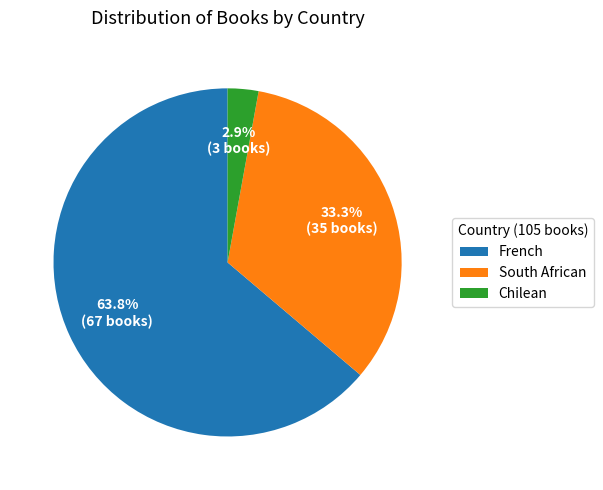

Rank the categories by value from highest to lowest.

French, South African, Chilean